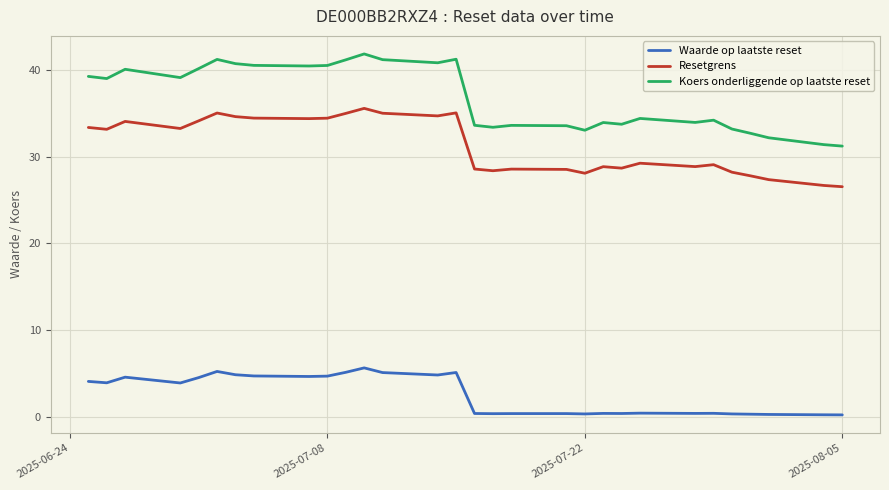

What is the greatest value displayed?

41.9